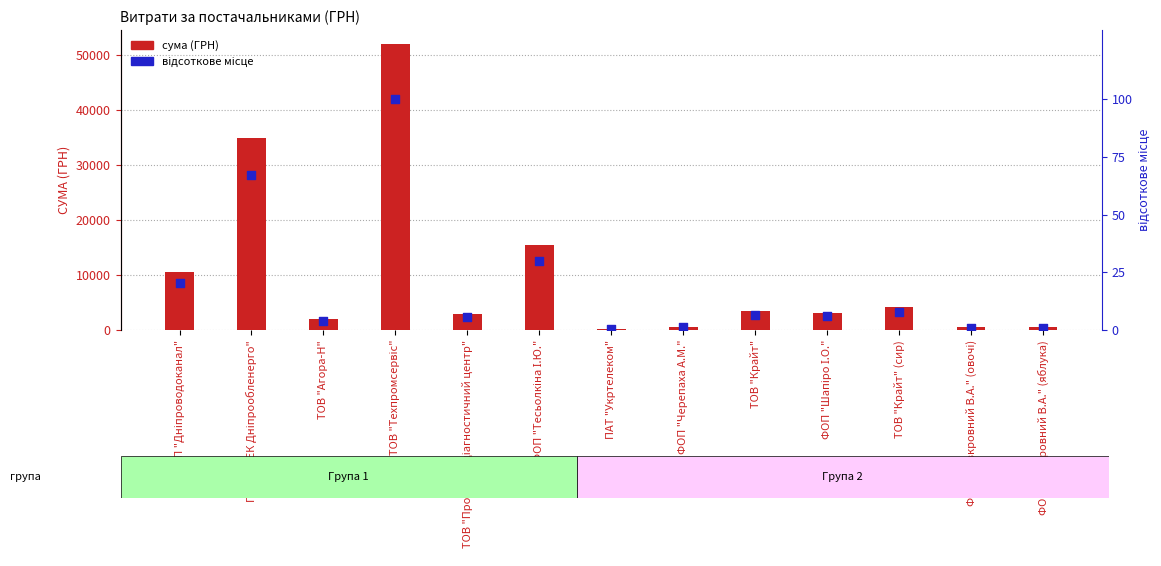

Is the value of сума (ГРН) at ТОВ "Техпромсервіс" greater than the value of відсоткове місце at ПАТ "Укртелеком"?

Yes